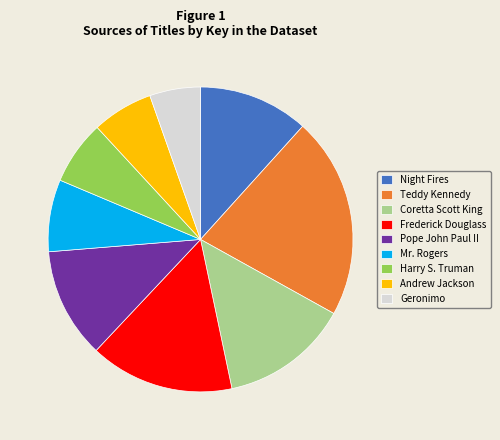

The Teddy Kennedy slice represents 15% of the pie. True or false?

False